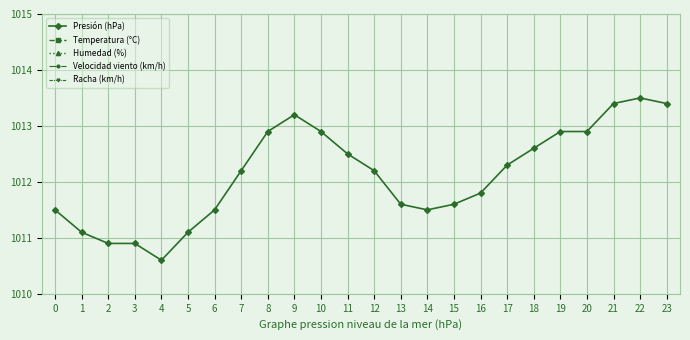

Reading right to left, list all the values displayed in this chart.

Presión (hPa): 1013.4	1013.5	1013.4	1012.9	1012.9	1012.6	1012.3	1011.8	1011.6	1011.5	1011.6	1012.2	1012.5	1012.9	1013.2	1012.9	1012.2	1011.5	1011.1	1010.6	1010.9	1010.9	1011.1	1011.5
Temperatura (°C): 26.4	24.6	24.4	25.7	24.9	22.5	21.6	21.5	21.5	21.8	21.8	21.8	22.0	22.1	22.3	22.6	22.5	23.0	23.7	25.7	26.9	27.7	27.5	27.4
Humedad (%): 48.0	55.0	53.0	45.0	51.0	63.0	65.0	64.0	63.0	64.0	65.0	64.0	63.0	60.0	62.0	63.0	63.0	60.0	57.0	49.0	46.0	42.0	42.0	43.0
Velocidad viento (km/h): 17.0	21.0	15.0	14.0	6.0	14.0	12.0	19.0	10.0	5.0	10.0	13.0	12.0	13.0	18.0	13.0	17.0	12.0	8.0	17.0	18.0	11.0	14.0	9.0
Racha (km/h): 32.0	38.0	28.0	37.0	25.0	31.0	35.0	36.0	25.0	17.0	23.0	29.0	26.0	26.0	35.0	29.0	34.0	27.0	35.0	35.0	37.0	36.0	34.0	34.0